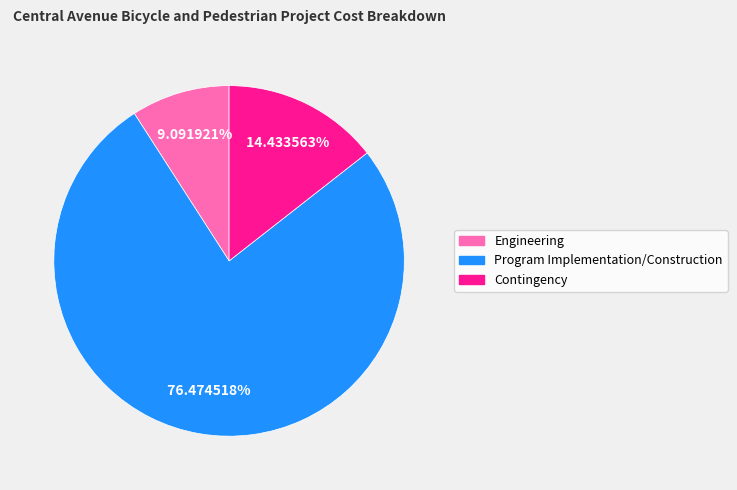

Combined, do Contingency and Program Implementation/Construction account for over 50%?

Yes